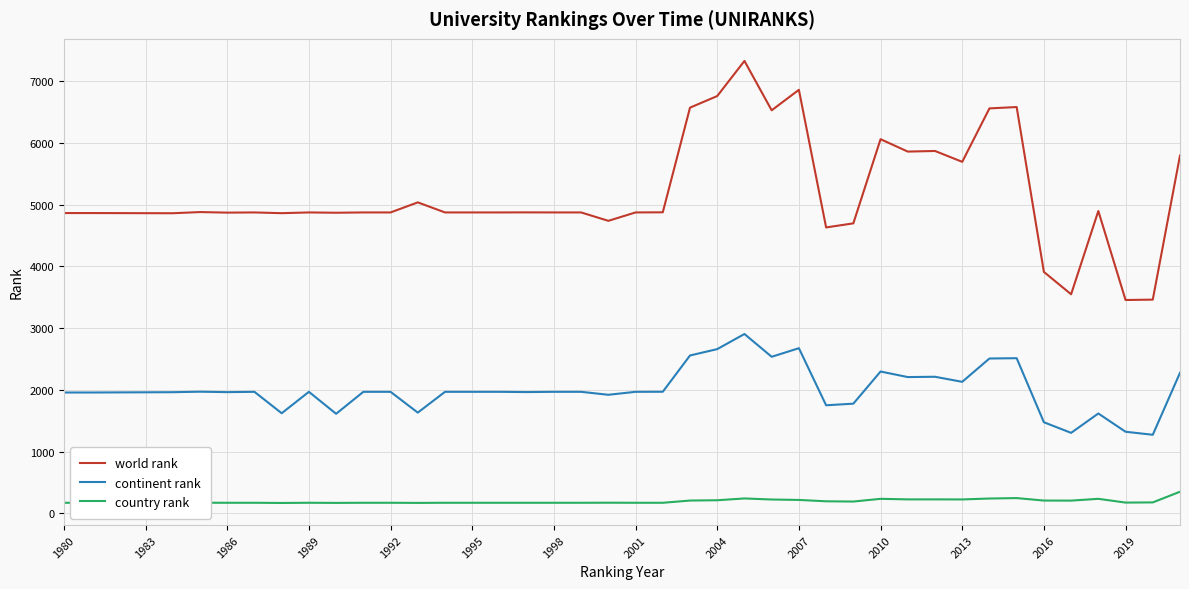

What are all the series names shown in the legend?

world rank, continent rank, country rank